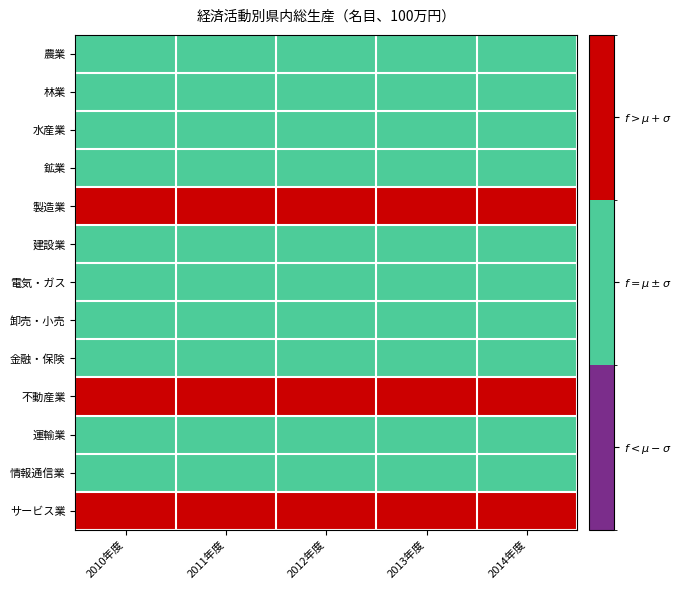

Reading right to left, transcribe all the data shown in this chart.

農業: 2014年度=1	2013年度=1	2012年度=1	2011年度=1	2010年度=1
林業: 2014年度=1	2013年度=1	2012年度=1	2011年度=1	2010年度=1
水産業: 2014年度=1	2013年度=1	2012年度=1	2011年度=1	2010年度=1
鉱業: 2014年度=1	2013年度=1	2012年度=1	2011年度=1	2010年度=1
製造業: 2014年度=2	2013年度=2	2012年度=2	2011年度=2	2010年度=2
建設業: 2014年度=1	2013年度=1	2012年度=1	2011年度=1	2010年度=1
電気・ガス: 2014年度=1	2013年度=1	2012年度=1	2011年度=1	2010年度=1
卸売・小売: 2014年度=1	2013年度=1	2012年度=1	2011年度=1	2010年度=1
金融・保険: 2014年度=1	2013年度=1	2012年度=1	2011年度=1	2010年度=1
不動産業: 2014年度=2	2013年度=2	2012年度=2	2011年度=2	2010年度=2
運輸業: 2014年度=1	2013年度=1	2012年度=1	2011年度=1	2010年度=1
情報通信業: 2014年度=1	2013年度=1	2012年度=1	2011年度=1	2010年度=1
サービス業: 2014年度=2	2013年度=2	2012年度=2	2011年度=2	2010年度=2